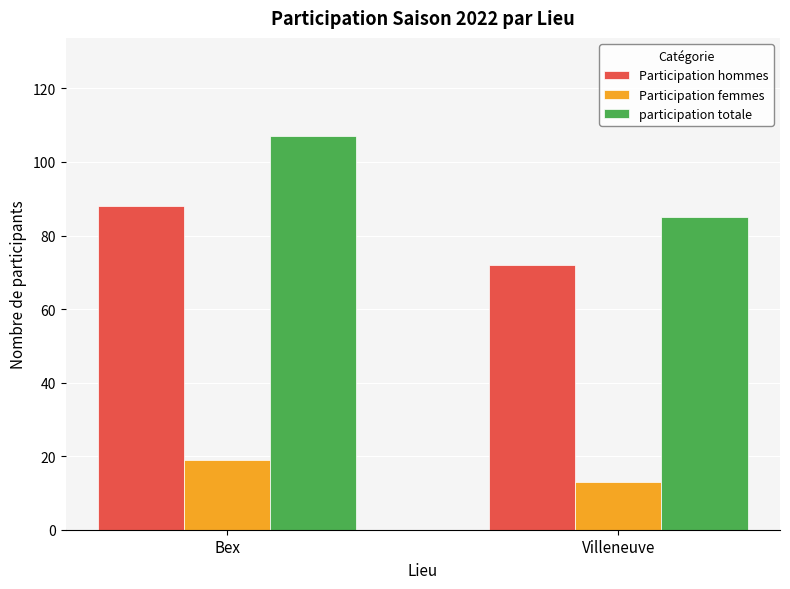

What is the difference between the highest and lowest values at Bex?

88